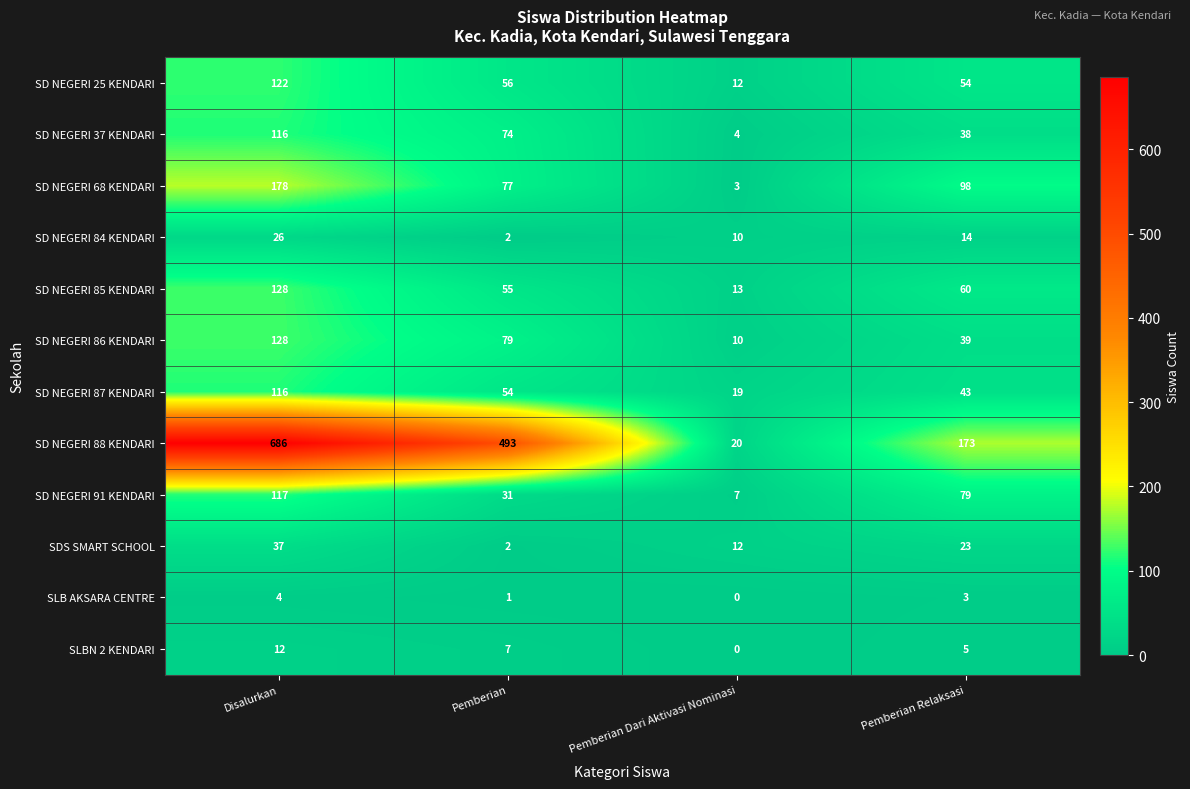

Between Pemberian Dari Aktivasi Nominasi and Pemberian Relaksasi, which series saw the biggest shift?

SD NEGERI 88 KENDARI